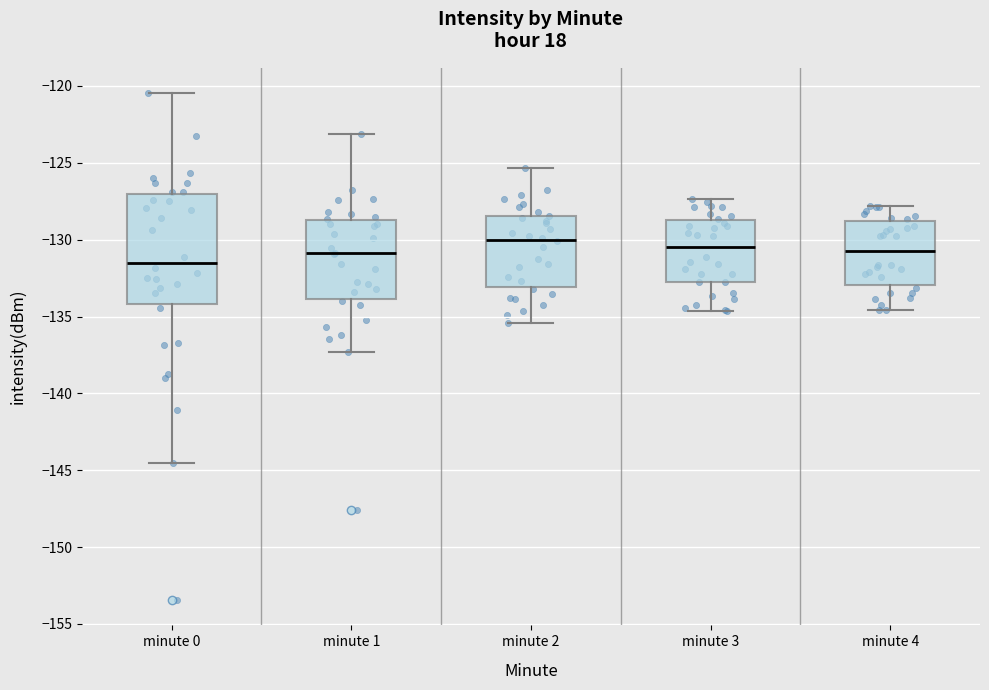

Reading left to right, transcribe this box plot: for each box, give where its median line is, the range the box spans, and where its two whiskers end, as read against the y-axis. The values are not printed on the chart, so give them approximately, as read against the axis.

minute 0: median -131.5, box -134.0 to -127.0, whiskers -144.5 to -120.5
minute 1: median -131.0, box -134.0 to -128.5, whiskers -137.5 to -123.0
minute 2: median -130.0, box -133.0 to -128.5, whiskers -135.5 to -125.5
minute 3: median -130.5, box -133.0 to -128.5, whiskers -134.5 to -127.5
minute 4: median -130.5, box -133.0 to -129.0, whiskers -134.5 to -128.0